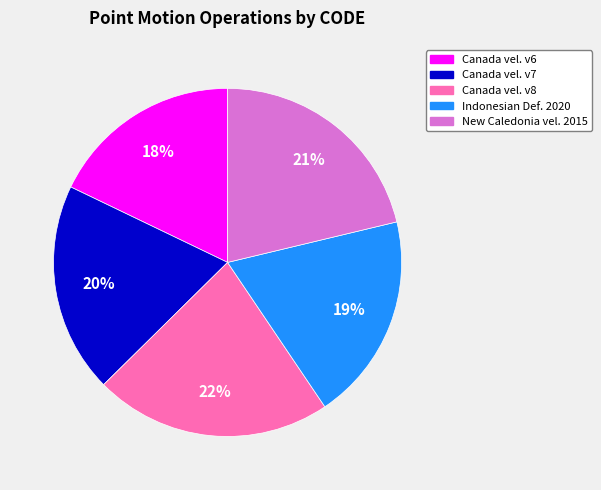

To the nearest percent, what is the average slice percentage?

20%